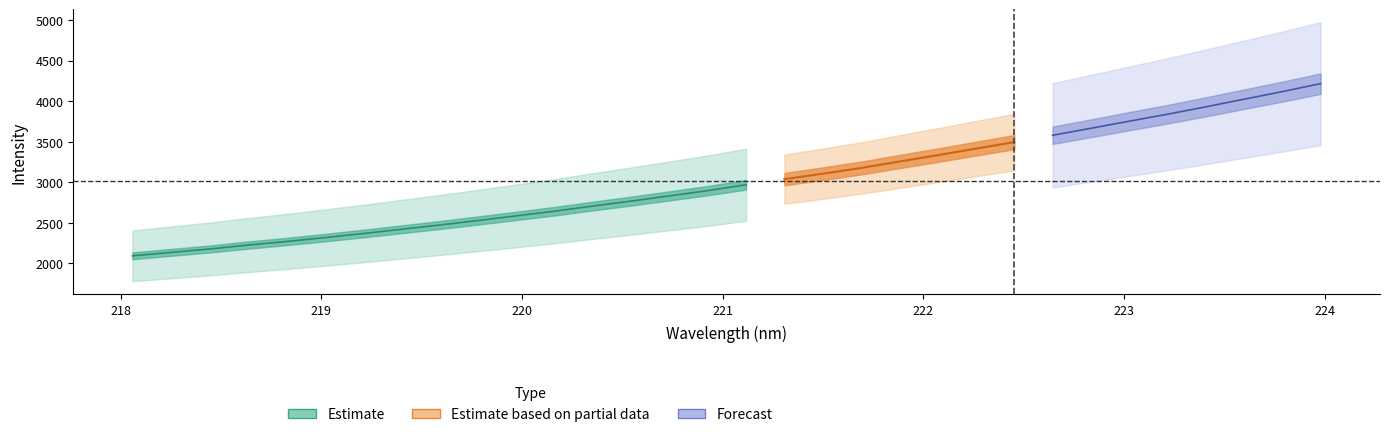

What is the value of the x point at the 29th from the left?

223.4